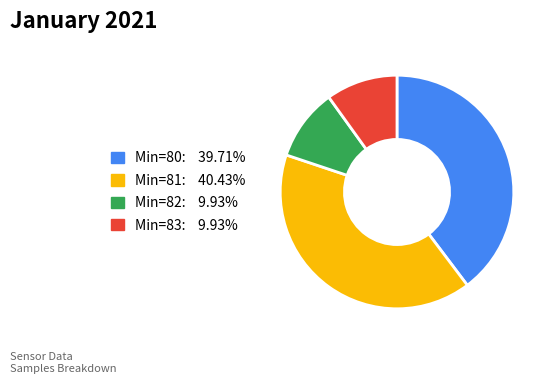

Is there any slice that represents more than half of the pie?

No